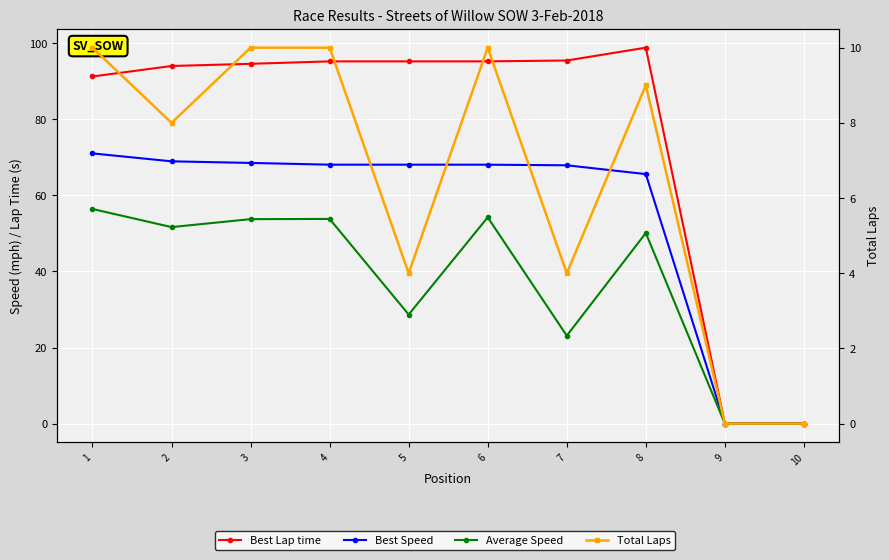

What is the value of the Best Lap time point at the 8th from the left?

98.8